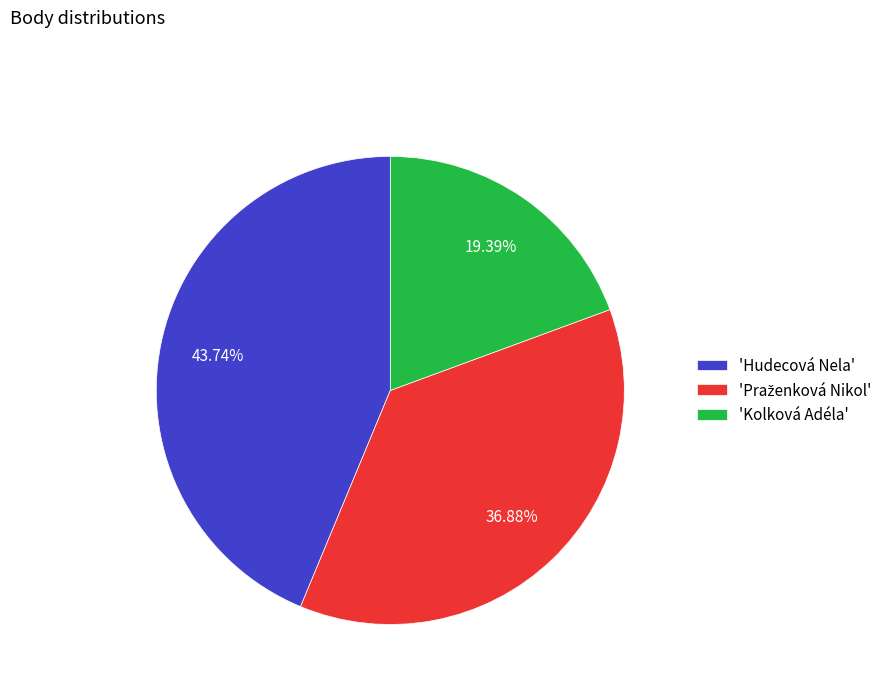

What is the largest slice in the pie chart?

'Hudecová Nela'